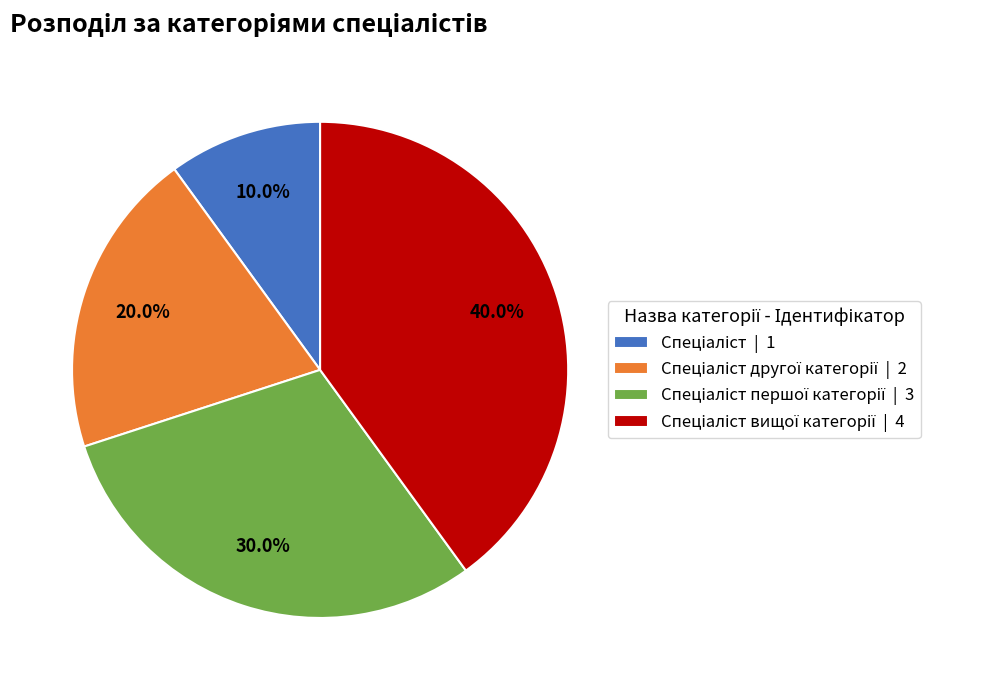

Does any single category account for the majority?

No